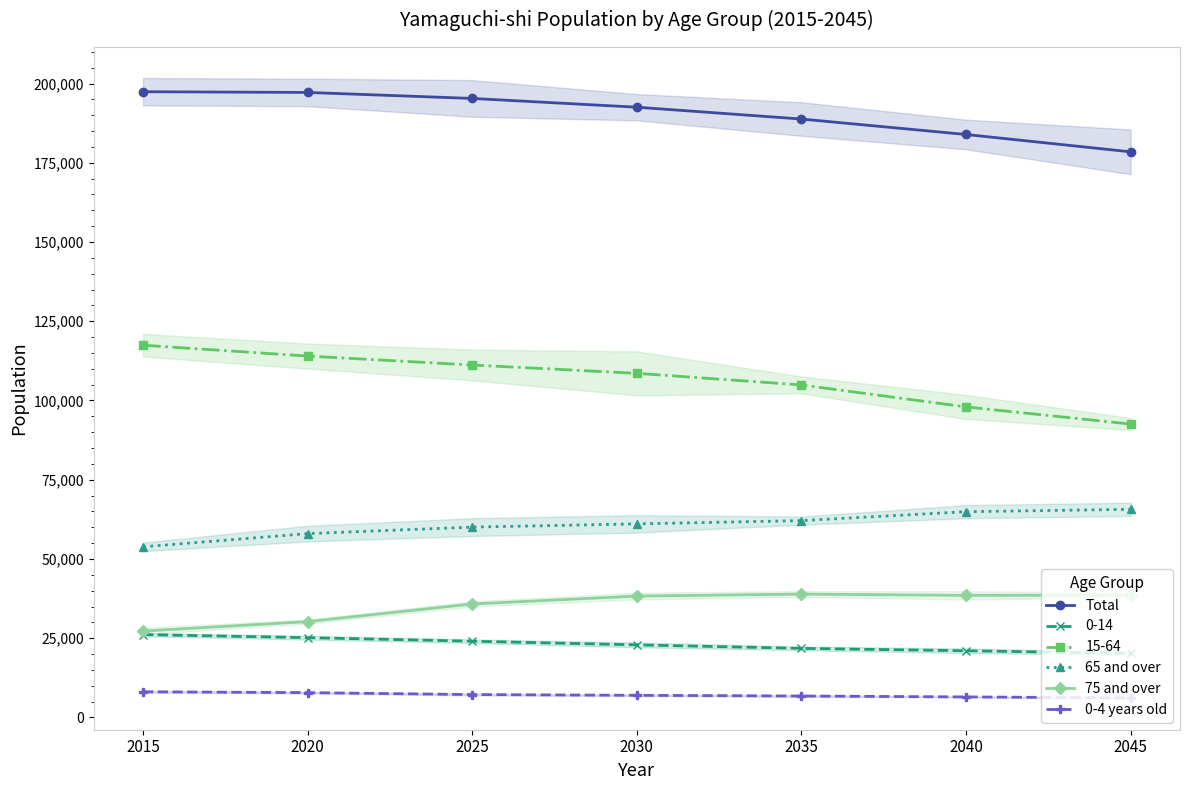

True or false: Total has a value of 298476 at 2015.

False